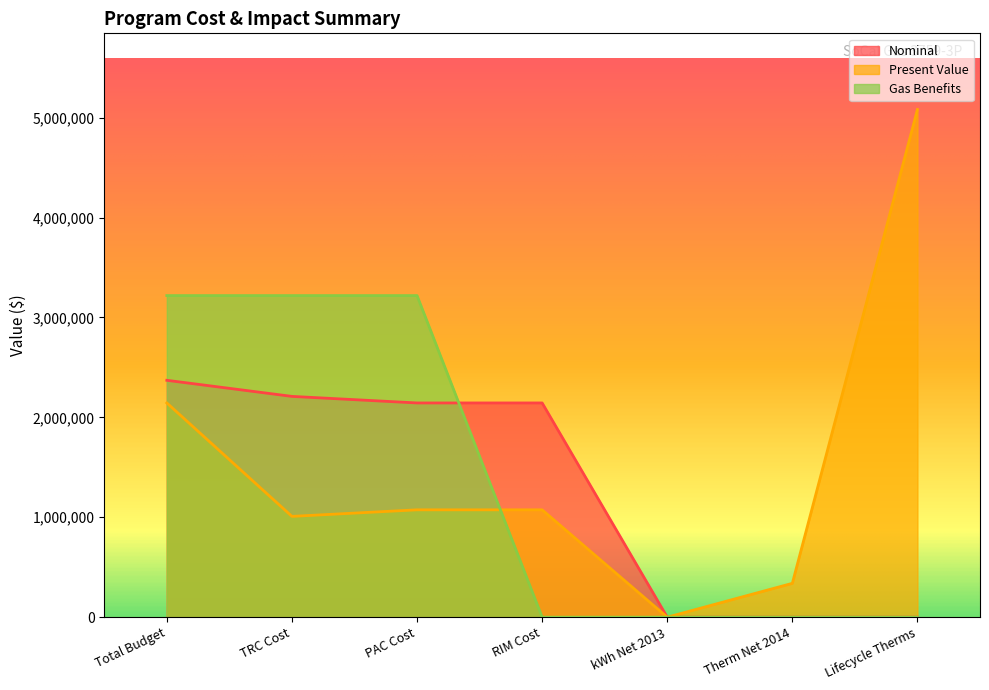

Where do Gas Benefits and Present Value first cross each other?

PAC Cost and RIM Cost